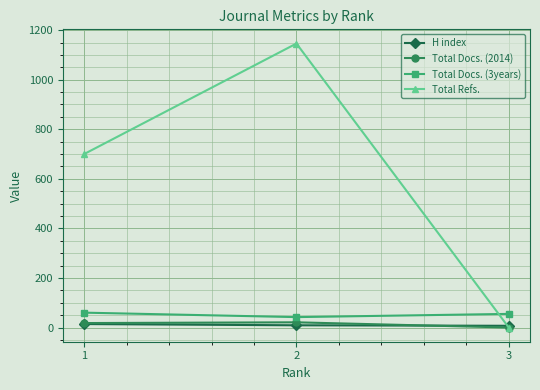

Which series has the largest range (max minus min)?

Total Refs.